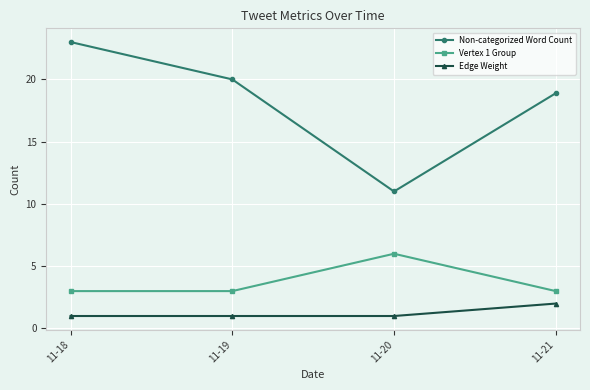

What is the highest value of the Non-categorized Word Count series?

23.0